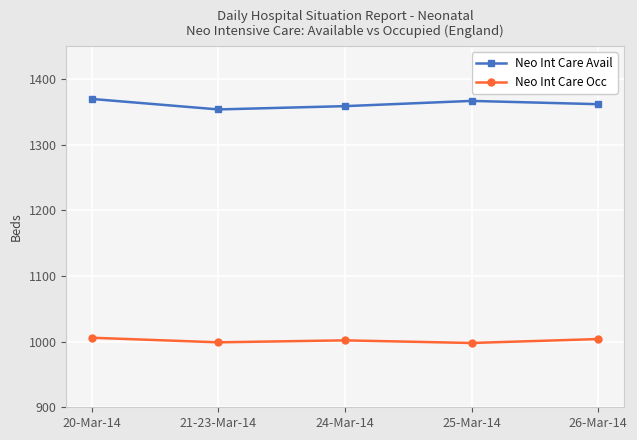

Count the number of data series in this chart.

2